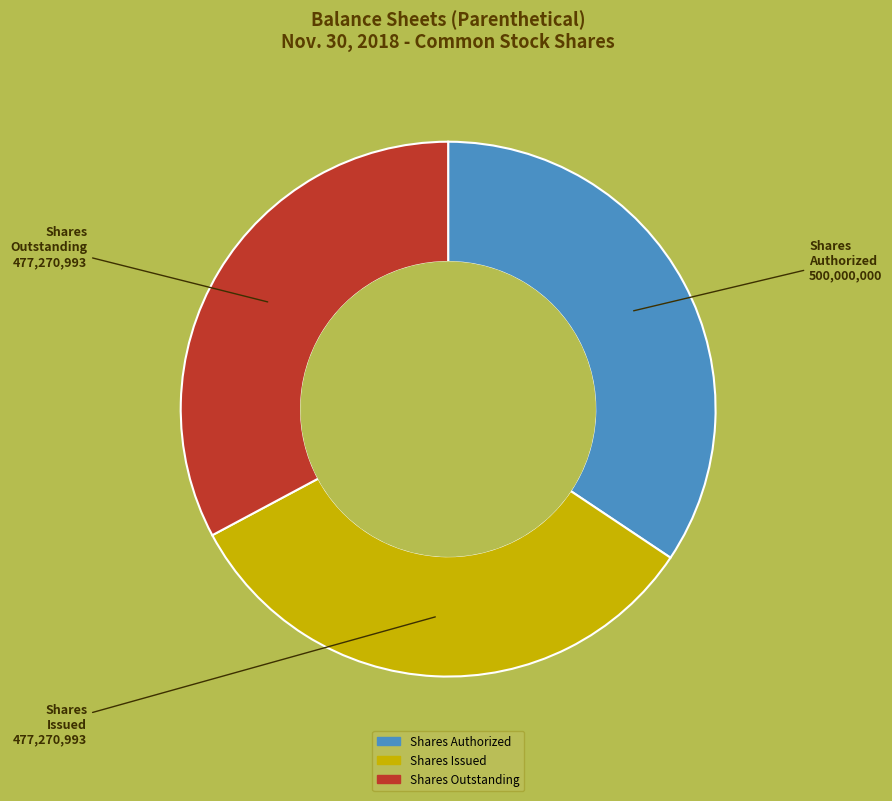

Combined, do Shares Issued and Shares Authorized account for over 50%?

Yes